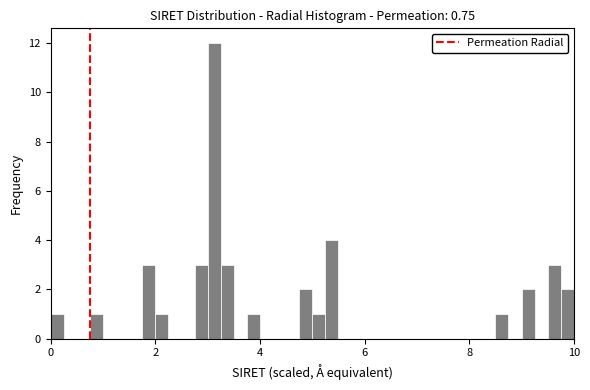

Read against the x-axis, roughly where is the centre of the tallest bar?

3.2